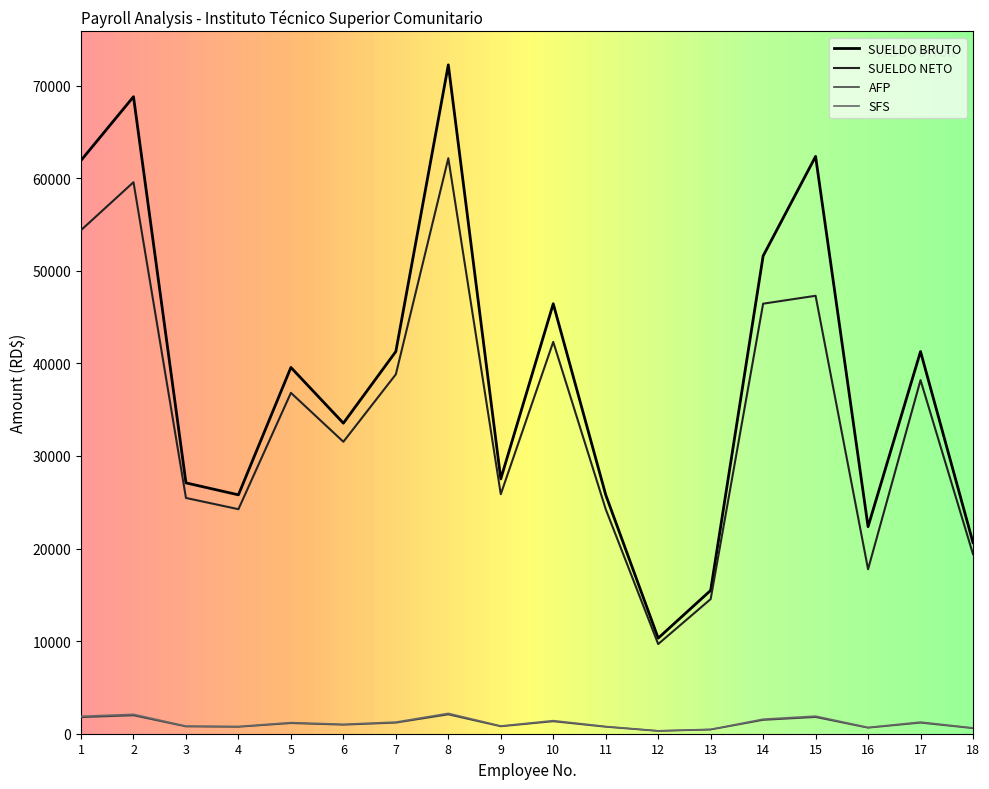

What is the sum of all SFS values?

21098.2